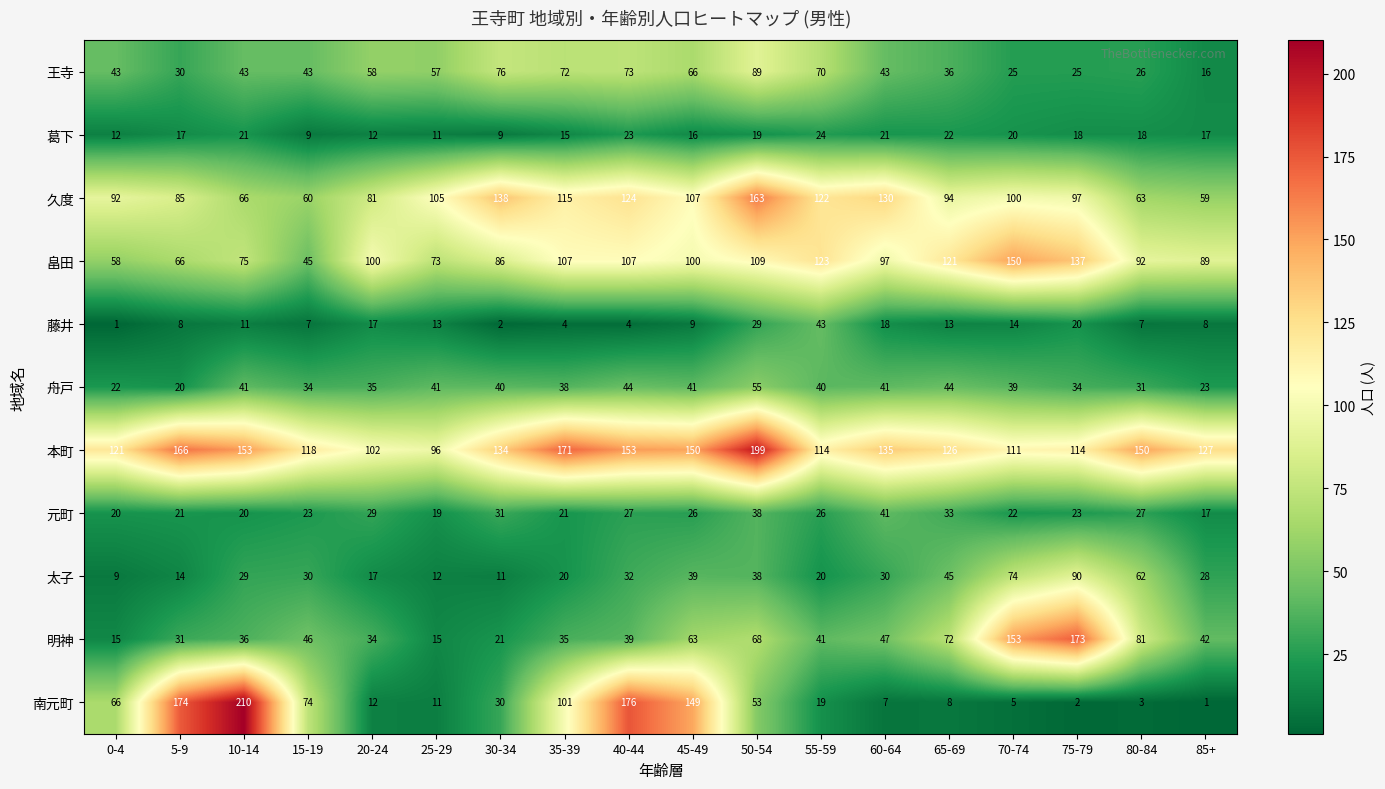

What is the average value of the 南元町 series?

61